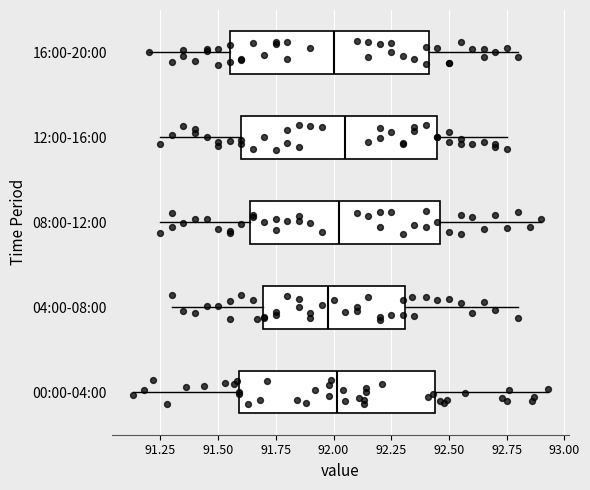

Reading bottom to top, transcribe this box plot: for each box, give where its median line is, the range the box spans, and where its two whiskers end, as read against the x-axis. The values are not printed on the chart, so give them approximately, as read against the axis.

00:00-04:00: median 92.00, box 91.60 to 92.45, whiskers 91.15 to 92.95
04:00-08:00: median 92.00, box 91.70 to 92.30, whiskers 91.30 to 92.80
08:00-12:00: median 92.05, box 91.65 to 92.45, whiskers 91.25 to 92.90
12:00-16:00: median 92.05, box 91.60 to 92.45, whiskers 91.25 to 92.75
16:00-20:00: median 92.00, box 91.55 to 92.40, whiskers 91.20 to 92.80